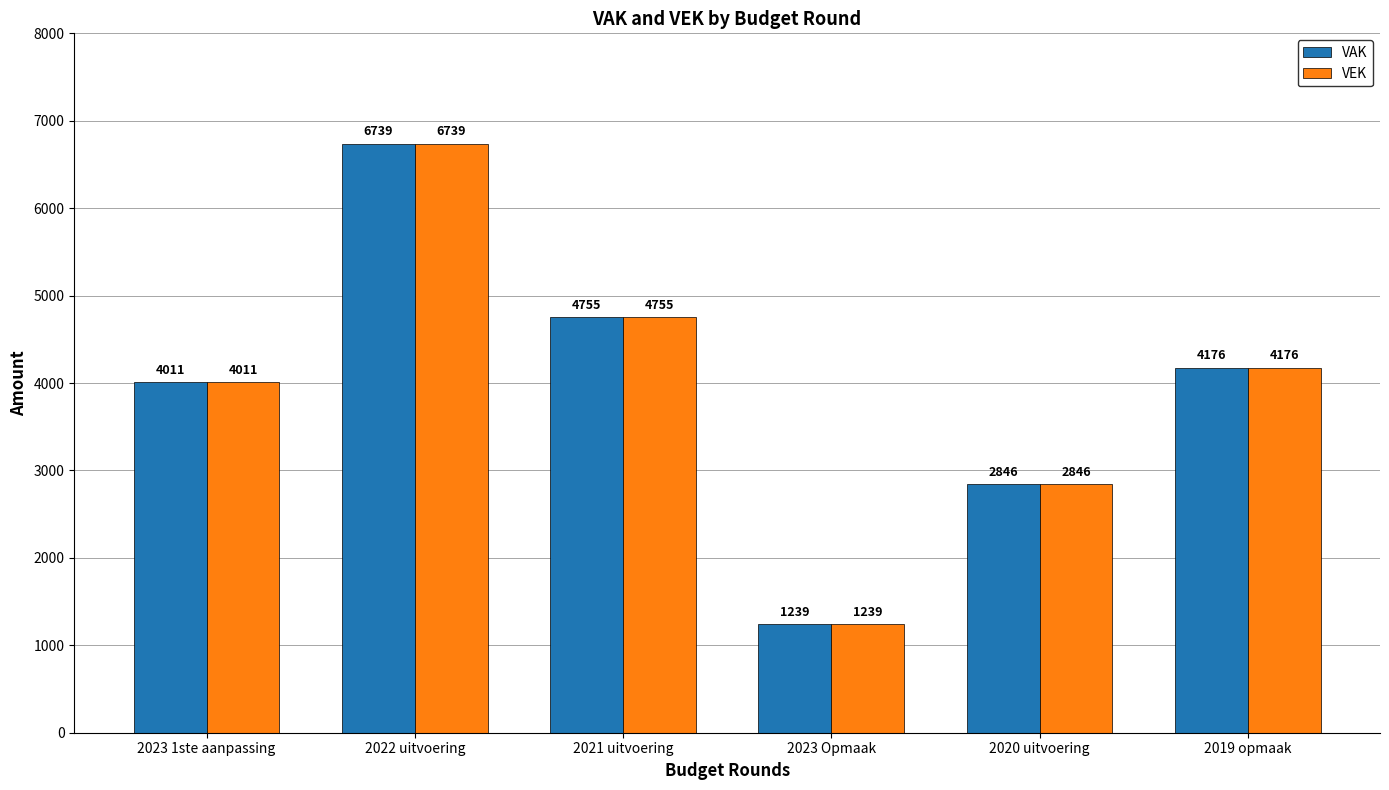

What is the total value across all series at 2019 opmaak?

8352